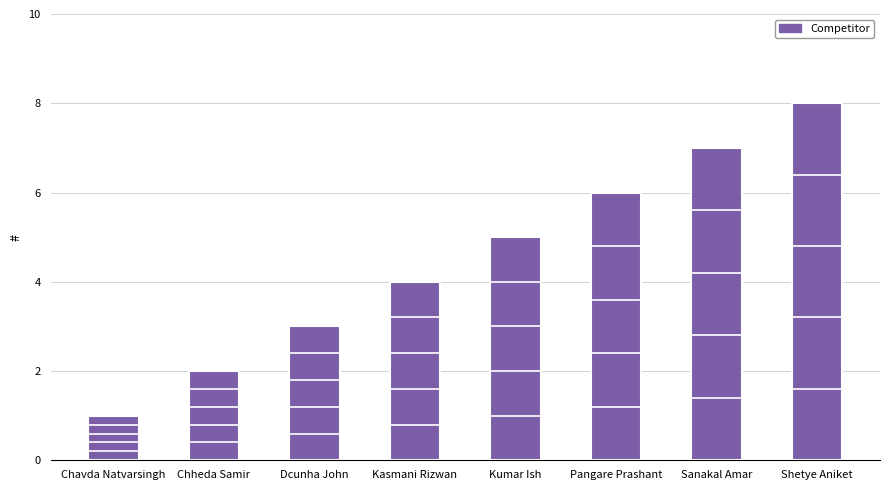

The chart shows a value of 3 at Dcunha John. True or false?

True